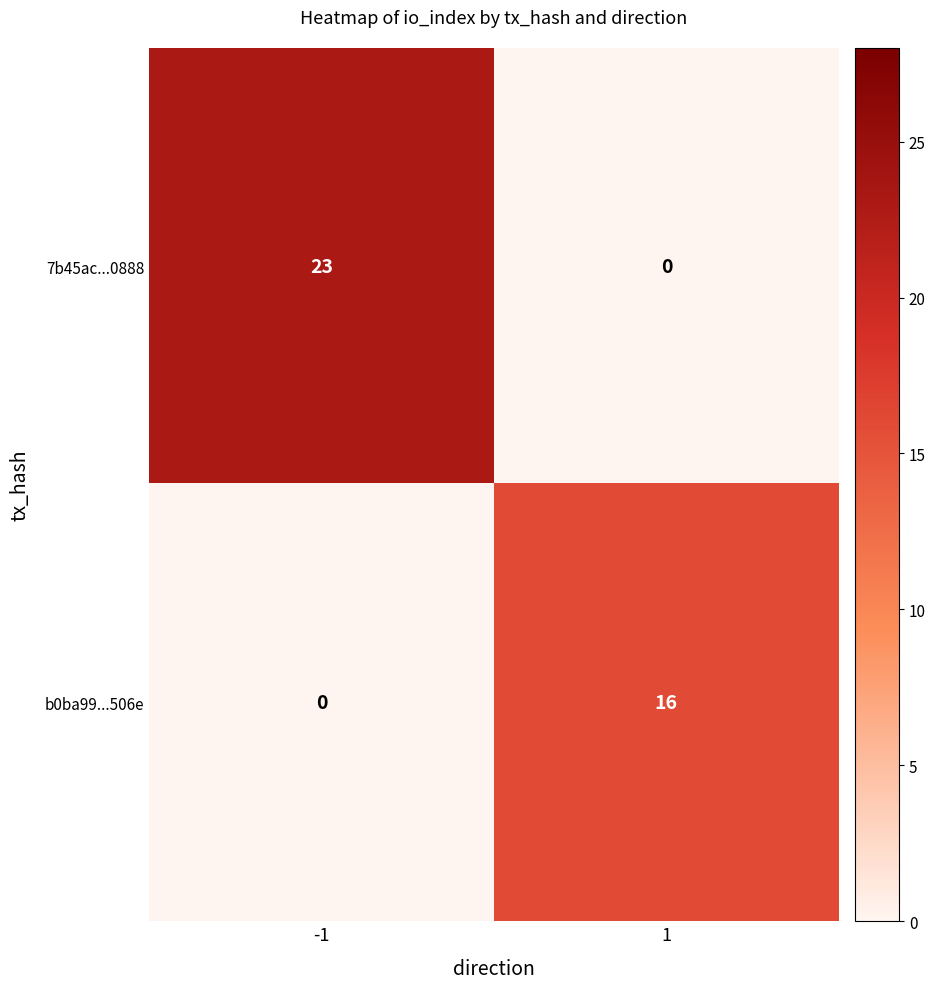

What is the total value across all series at -1?

23